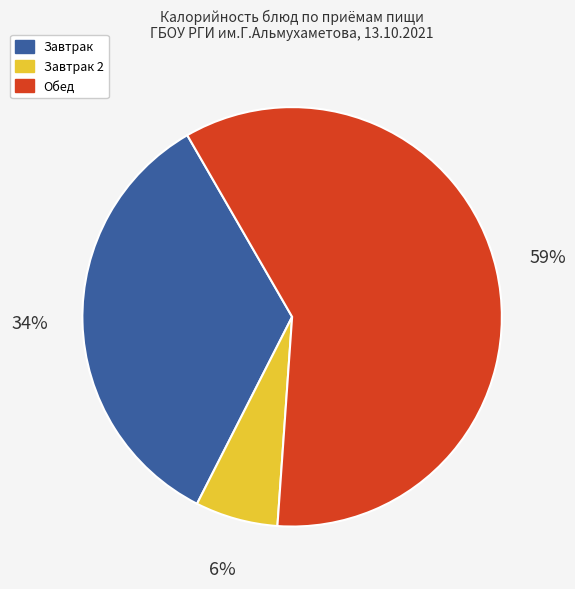

How many segments does this pie chart have?

3